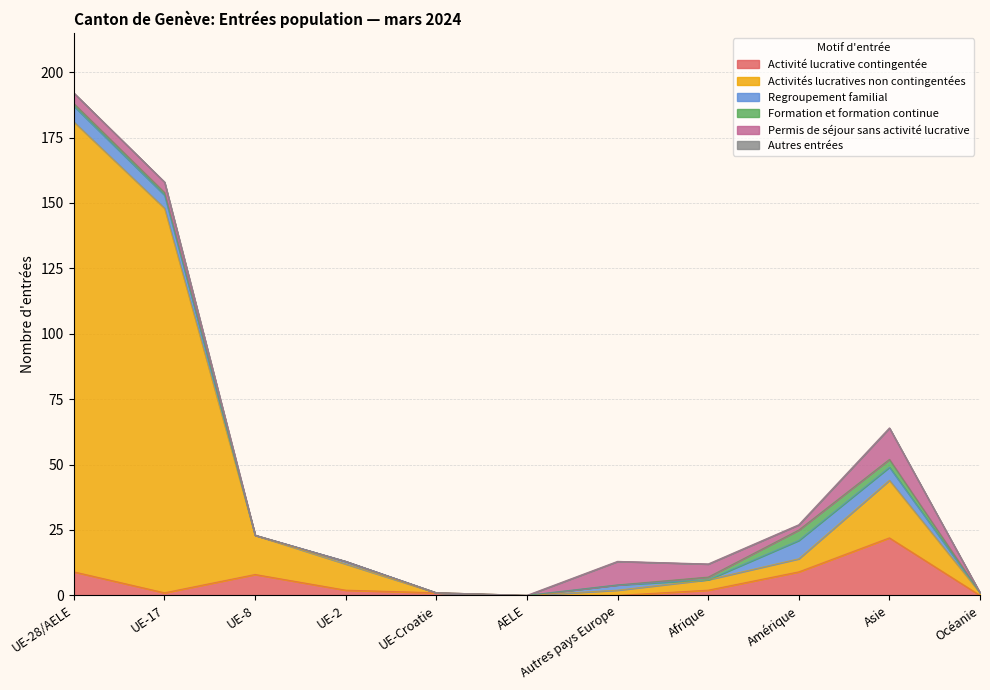

Rank the series at UE-8 from highest to lowest value.

Activités lucratives non contingentées, Activité lucrative contingentée, Regroupement familial, Formation et formation continue, Permis de séjour sans activité lucrative, Autres entrées